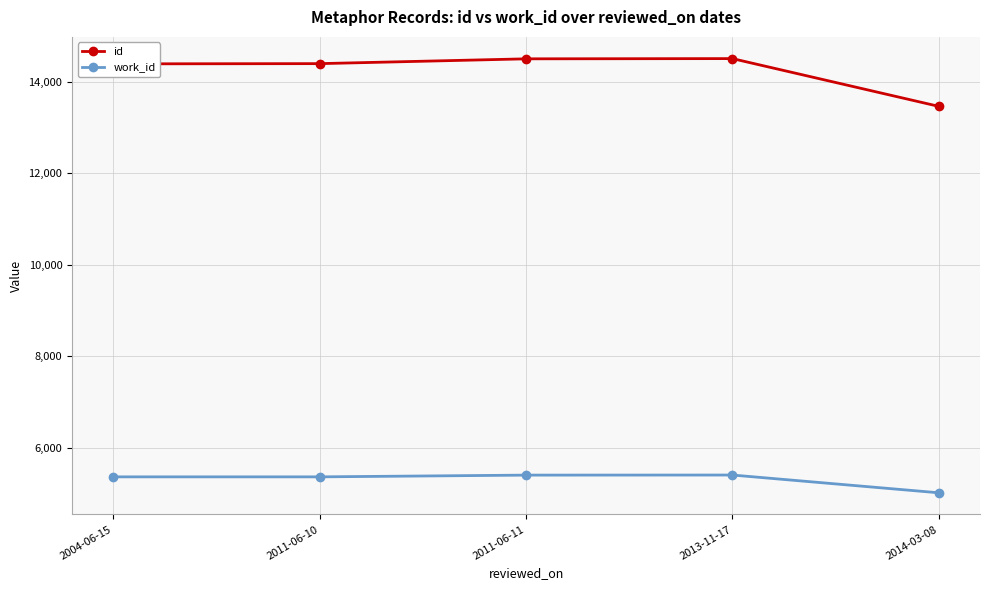

Is it true that work_id equals 8073 at 2013-11-17?

False